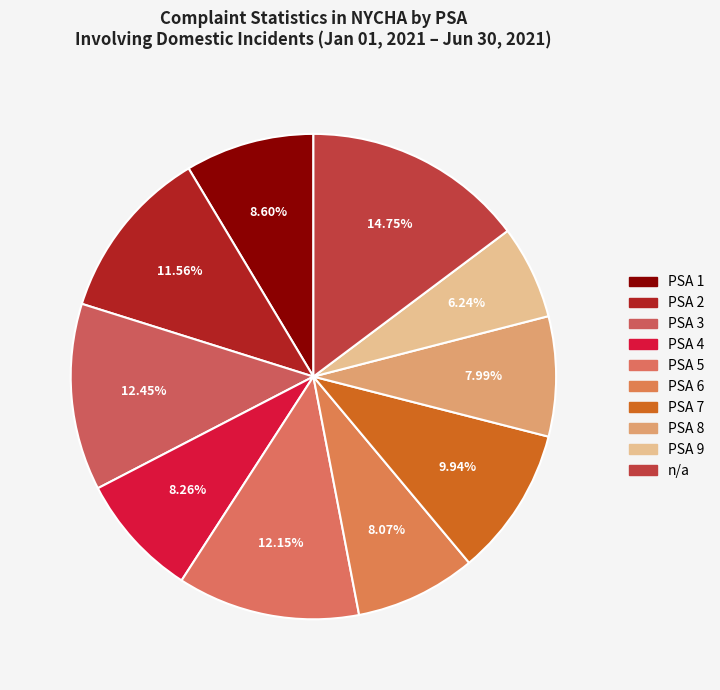

How many slices are in this pie chart?

10